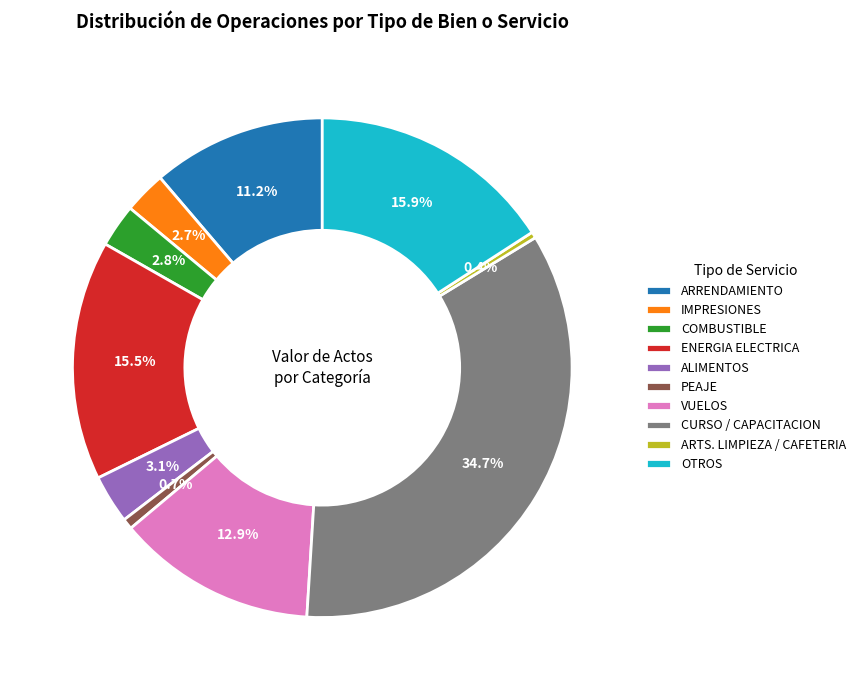

What is the largest slice in the pie chart?

CURSO / CAPACITACION